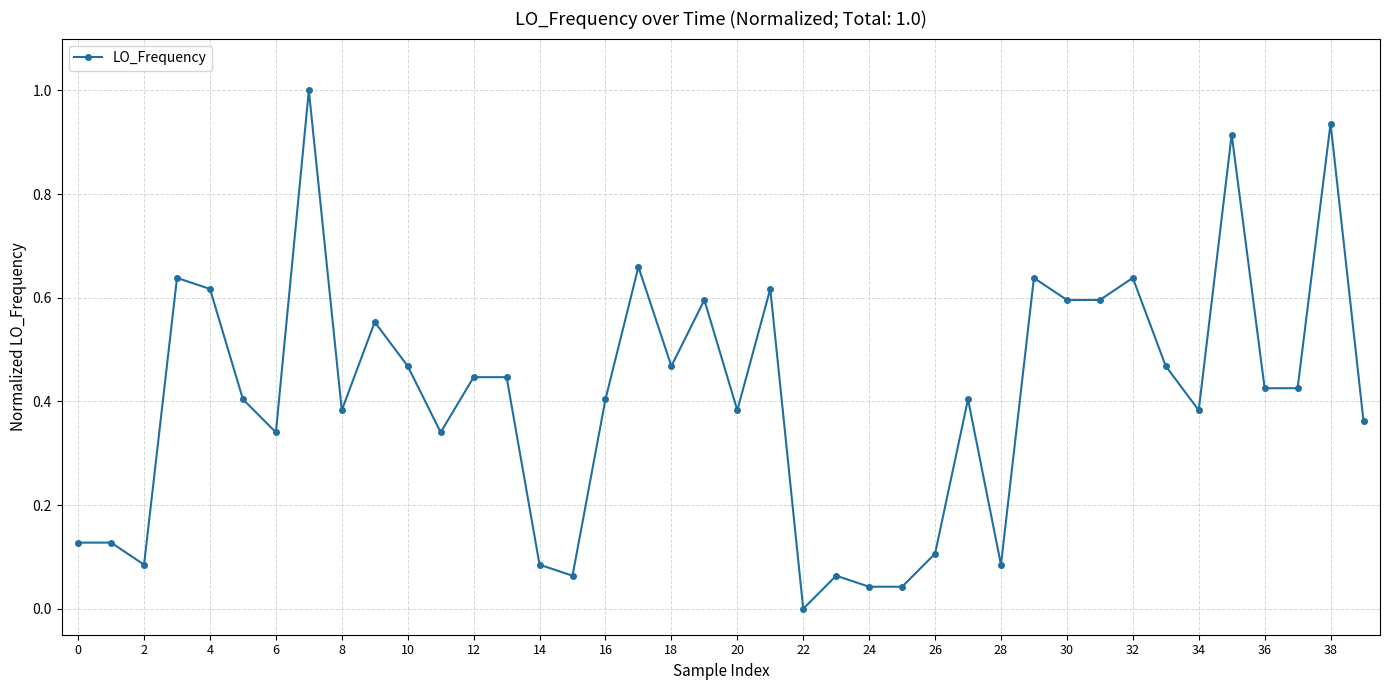

What is the sum of all values?

16.4